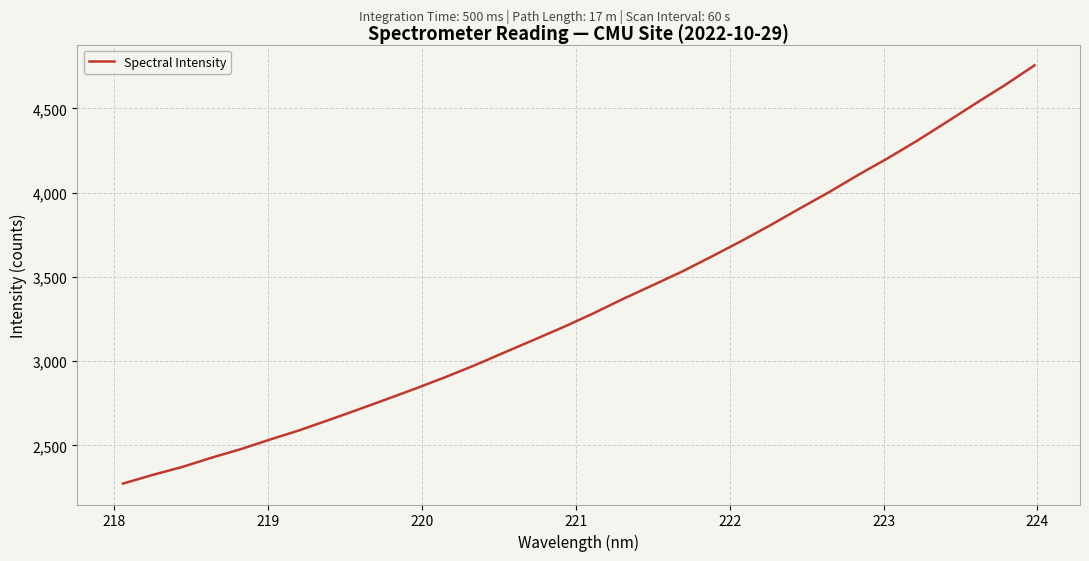

What is the minimum value shown in the chart?

2273.8